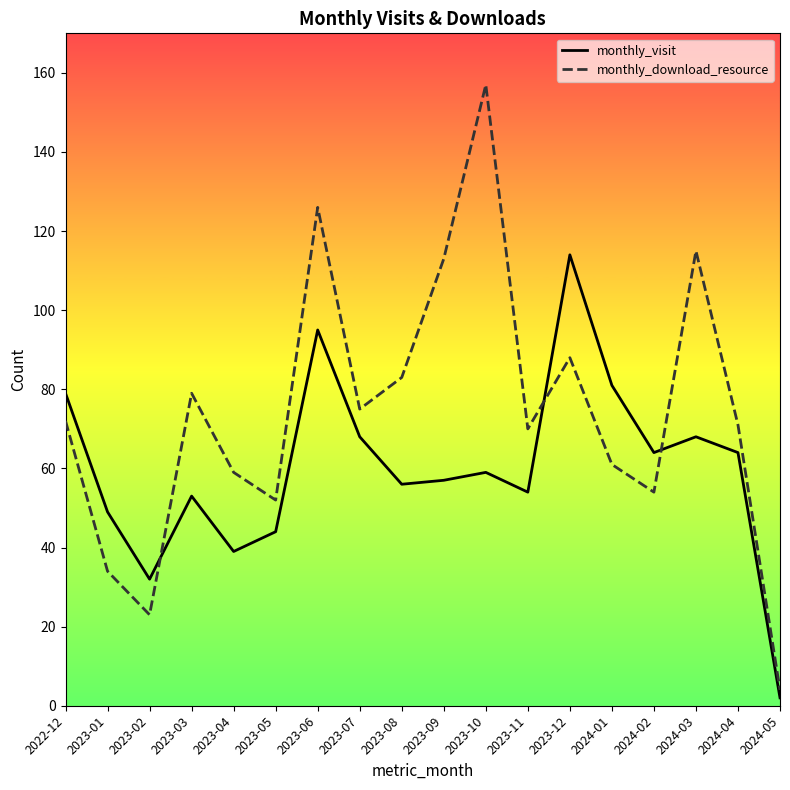

At which label does monthly_download_resource reach its minimum?

2024-05